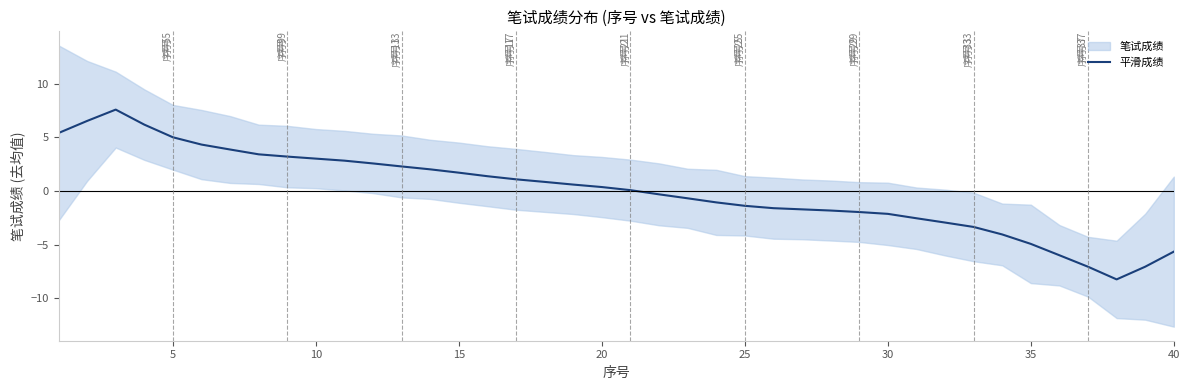

What is the maximum value for 平滑成绩?

7.6